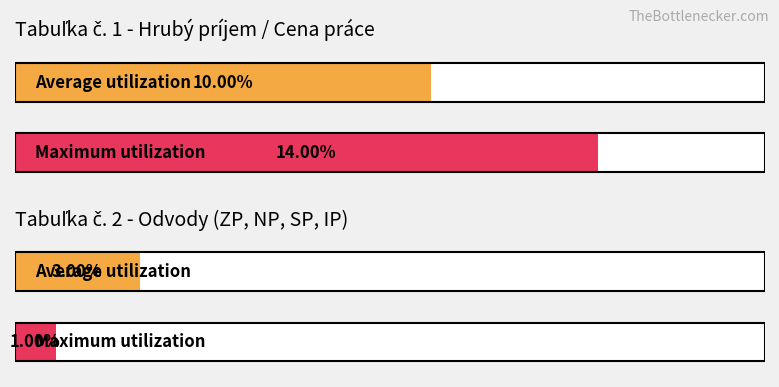

Rank the series by their maximum value, from lowest to highest.

Average utilization, Maximum utilization